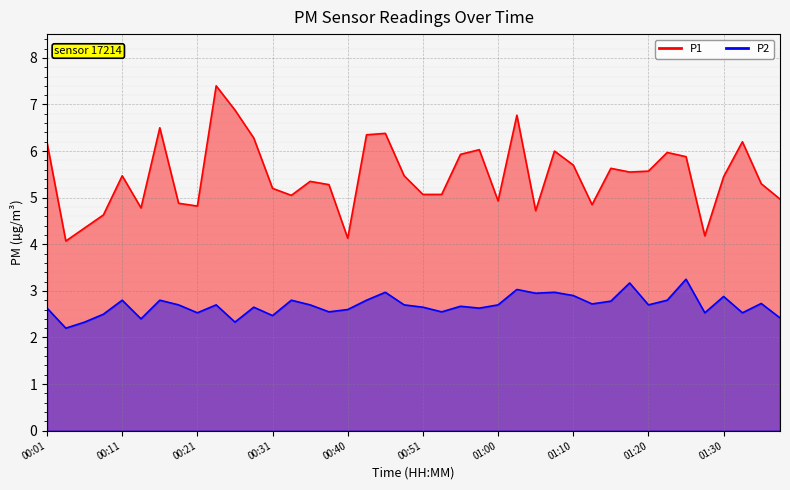

Reading left to right, transcribe all the data shown in this chart.

P1: 6.2	4.1	4.3	4.6	5.5	4.8	6.5	4.9	4.8	7.4	6.9	6.3	5.2	5.0	5.3	5.3	4.1	6.3	6.4	5.5	5.1	5.1	5.9	6.0	4.9	6.8	4.7	6.0	5.7	4.8	5.6	5.5	5.6	6.0	5.9	4.2	5.5	6.2	5.3	5.0
P2: 2.6	2.2	2.3	2.5	2.8	2.4	2.8	2.7	2.5	2.7	2.3	2.6	2.5	2.8	2.7	2.5	2.6	2.8	3.0	2.7	2.6	2.5	2.7	2.6	2.7	3.0	3.0	3.0	2.9	2.7	2.8	3.2	2.7	2.8	3.2	2.5	2.9	2.5	2.7	2.4